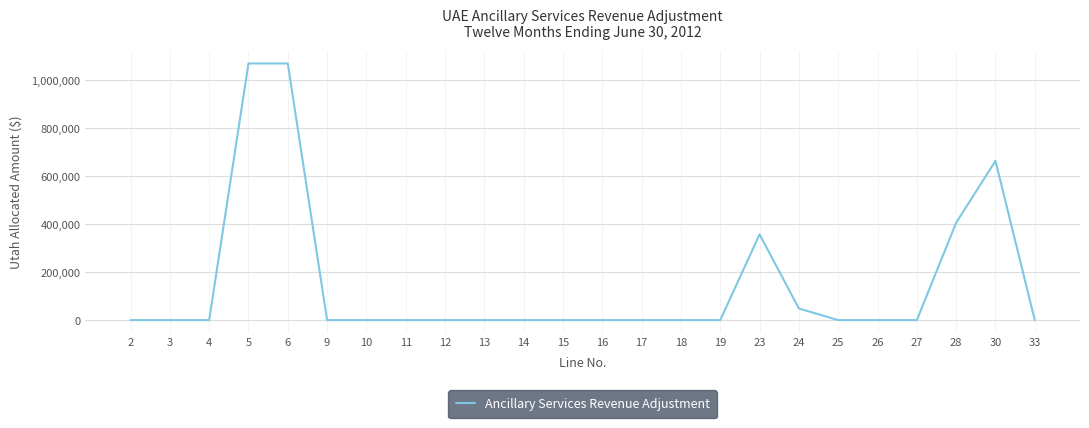

The value at 10 is 0.0. True or false?

True